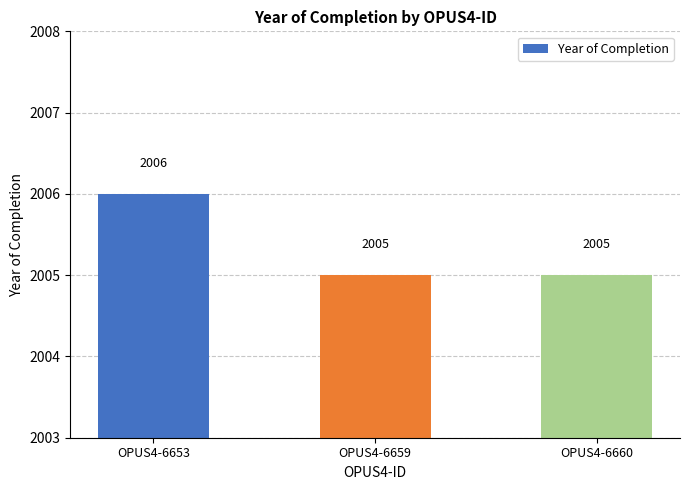

What is the ratio of the value at OPUS4-6653 to the value at OPUS4-6659?

1.0